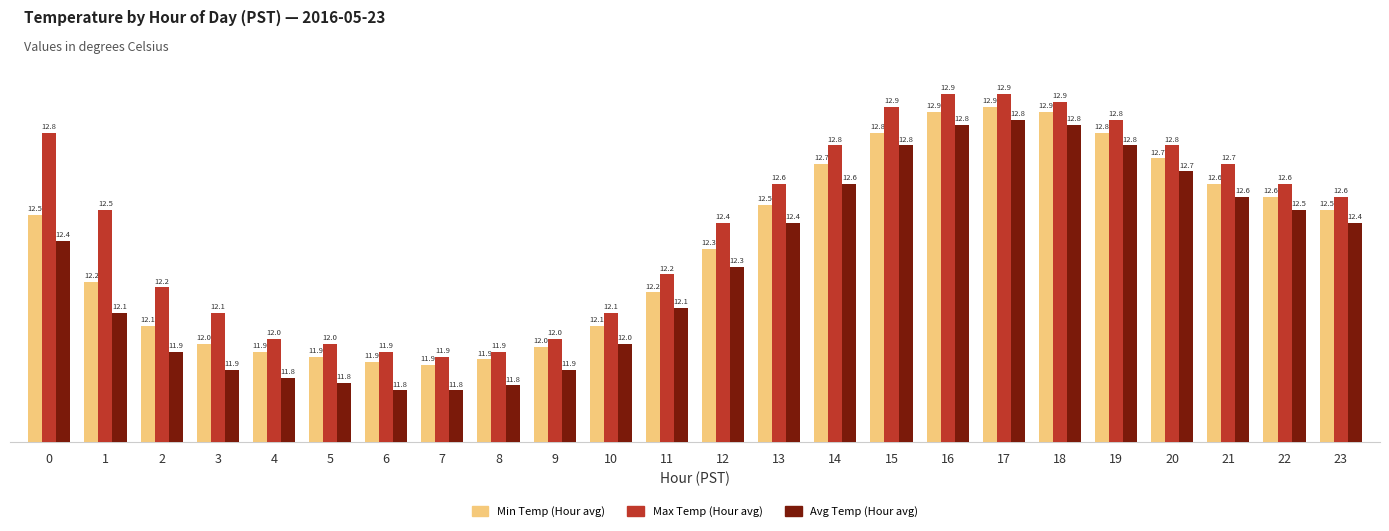

True or false: Min Temp (Hour avg) has a value of 12.5 at 23.

True